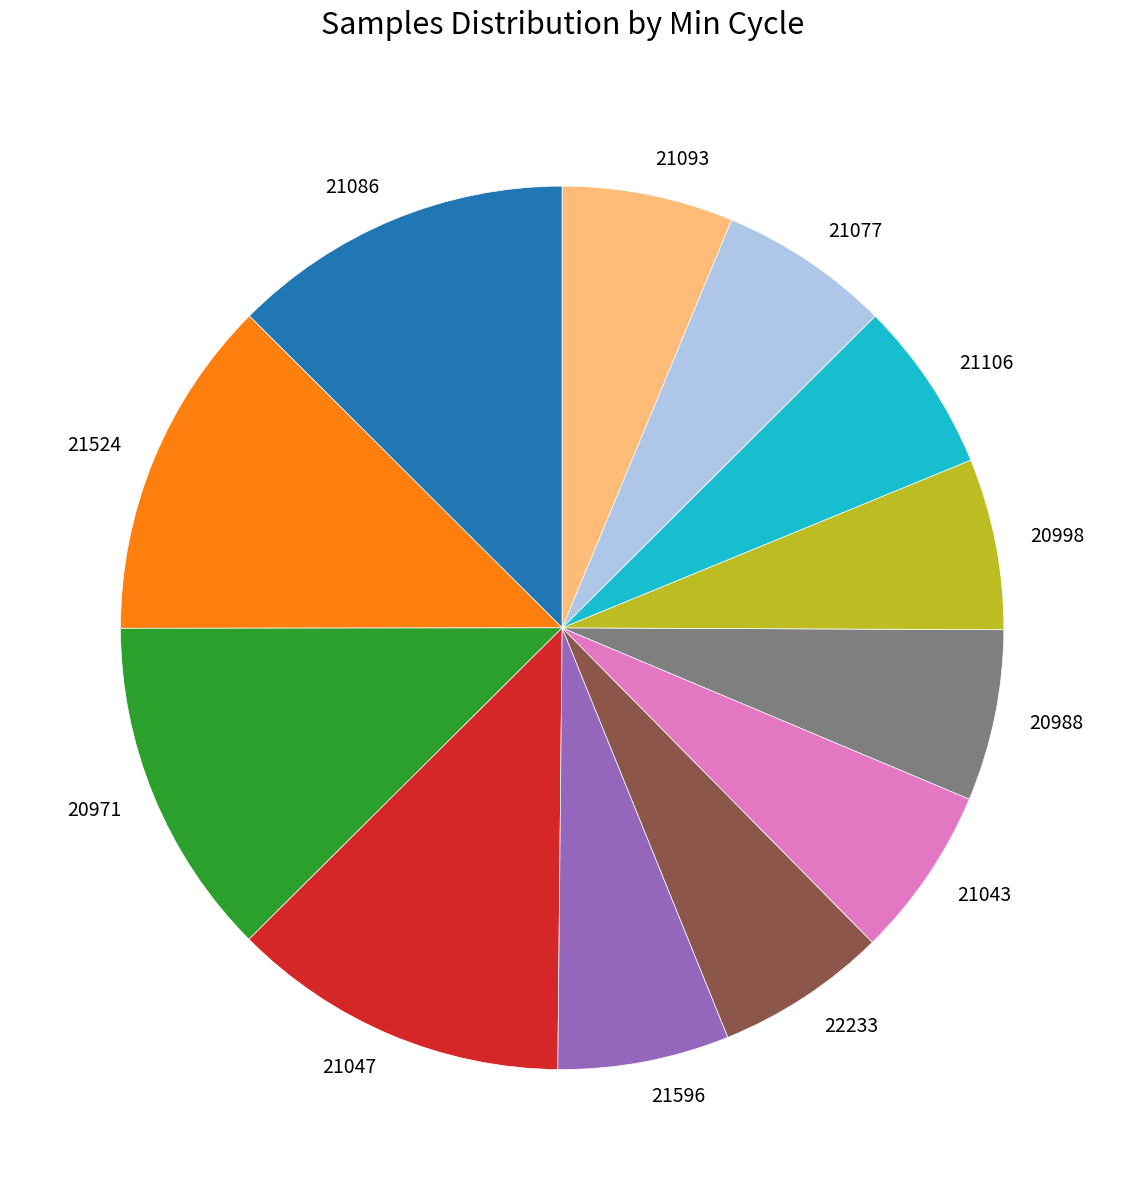

Is the sum of 22233 and 21086 greater than half?

No